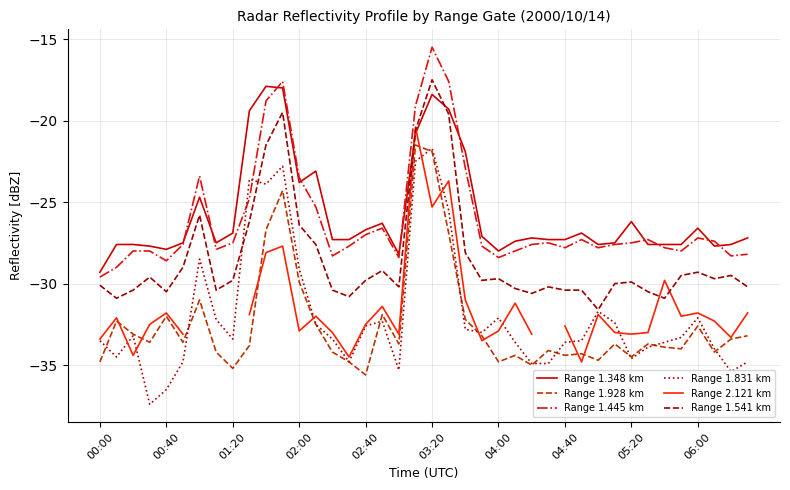

At how many categories does at least one series exceed -27?

16